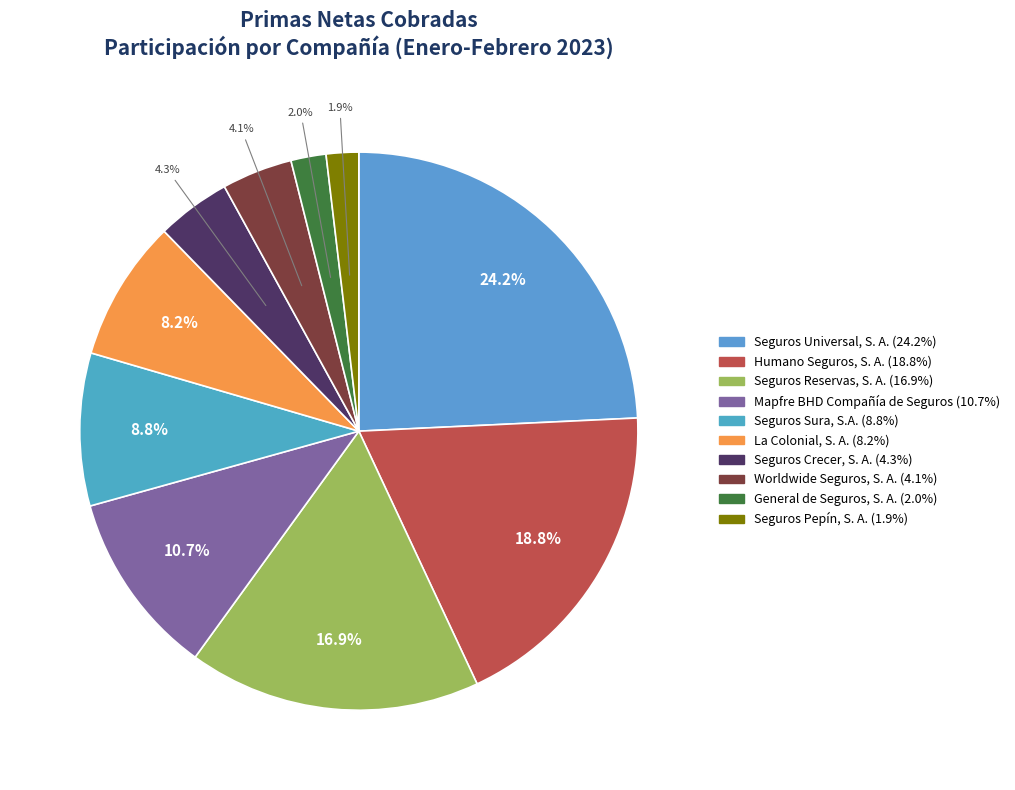

Rank the categories by value from highest to lowest.

Seguros Universal, S. A., Humano Seguros, S. A., Seguros Reservas, S. A., Mapfre BHD Compañía de Seguros, Seguros Sura, S.A., La Colonial, S. A., Seguros Crecer, S. A., Worldwide Seguros, S. A., General de Seguros, S. A., Seguros Pepín, S. A.